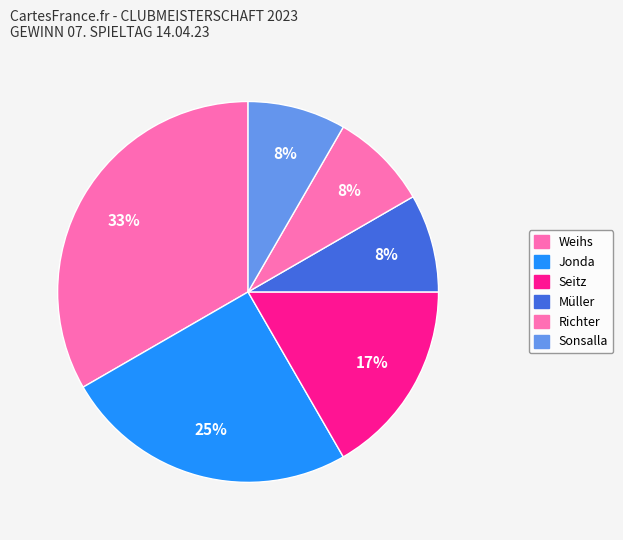

Count the number of slices in the pie.

6